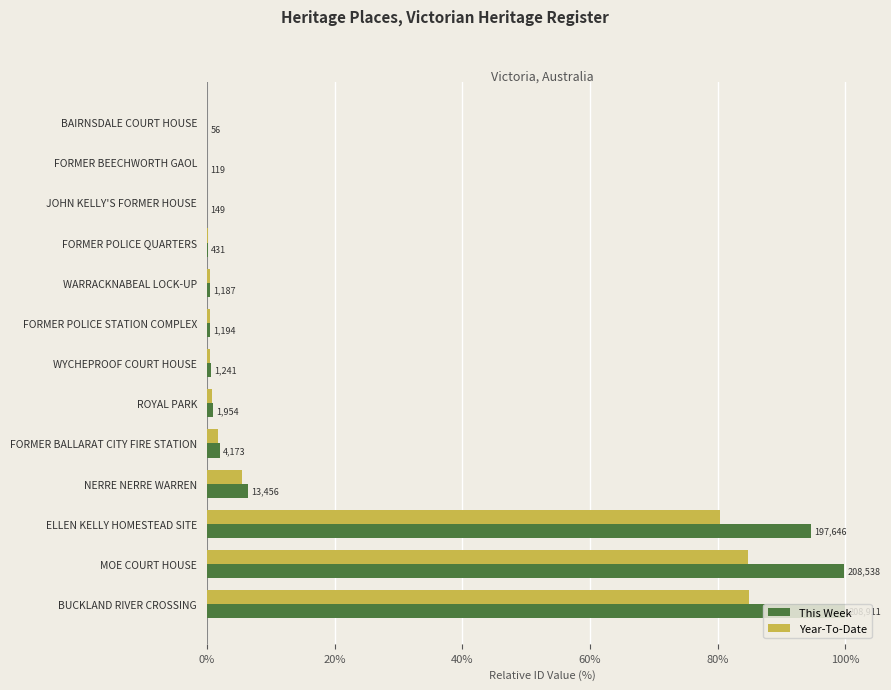

Rank the series by their maximum value, from lowest to highest.

Year-To-Date, This Week